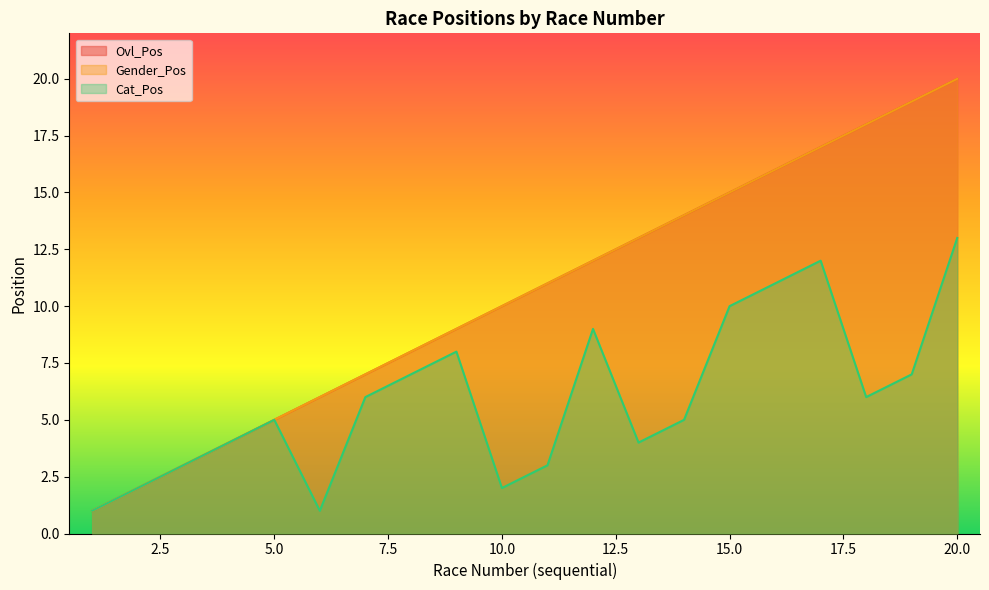

Which series has the largest total across all categories?

Ovl_Pos